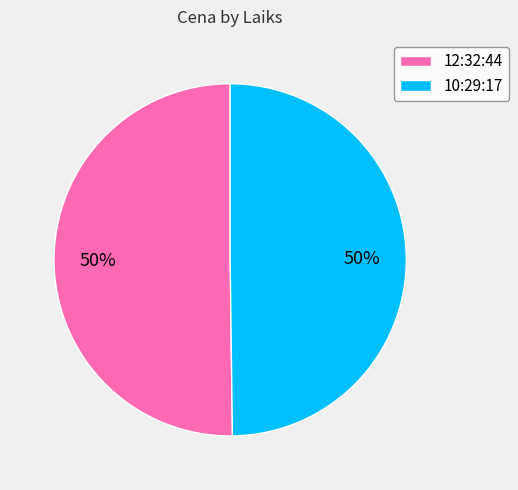

To the nearest percent, what is the average slice percentage?

50%